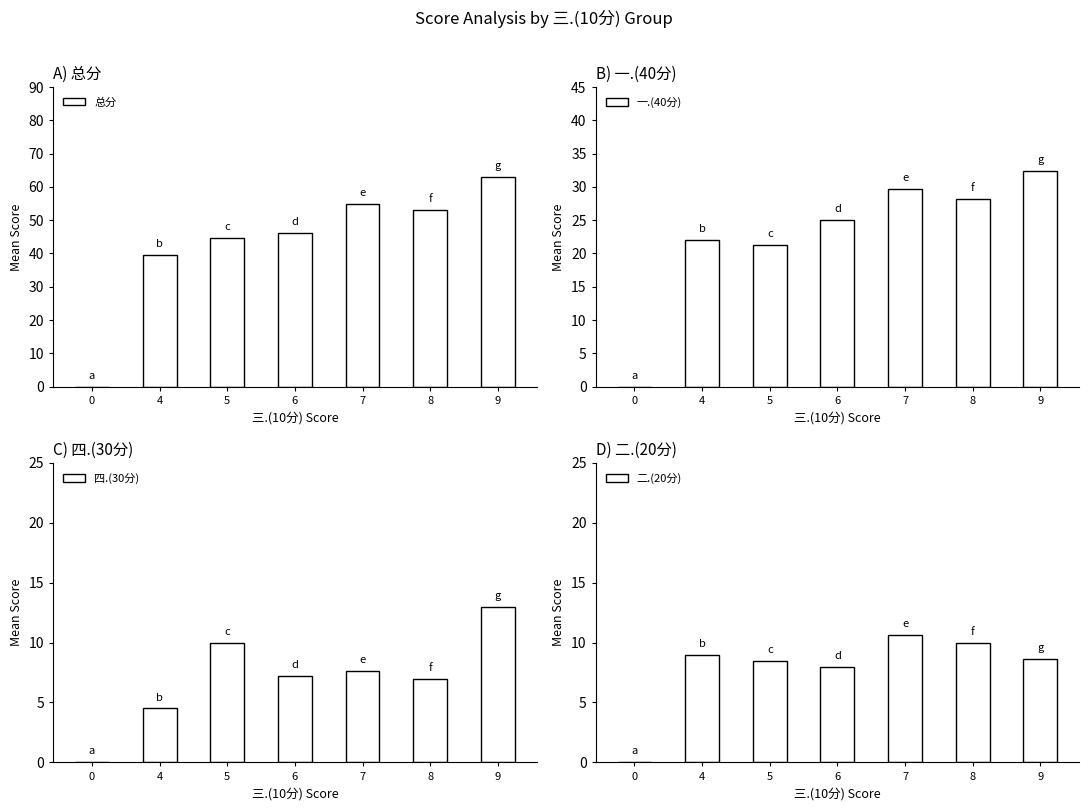

Rank the categories by 总分 value from highest to lowest.

9, 7, 8, 6, 5, 4, 0